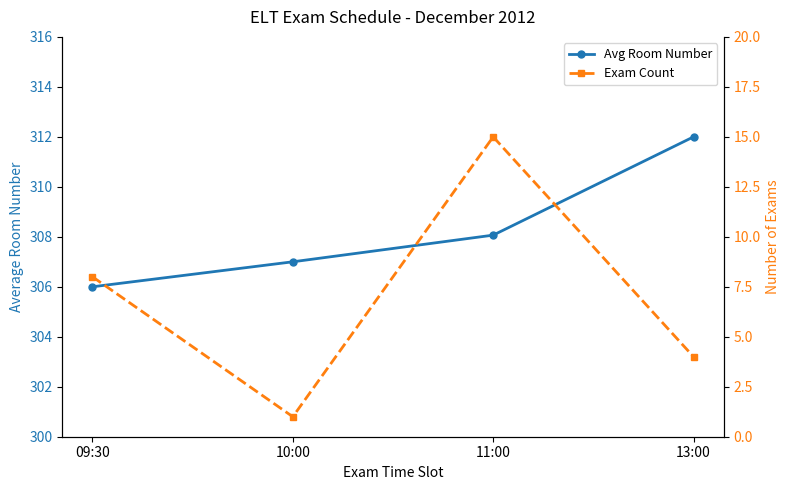

Rank the series at 11:00 from highest to lowest value.

Avg Room Number, Exam Count